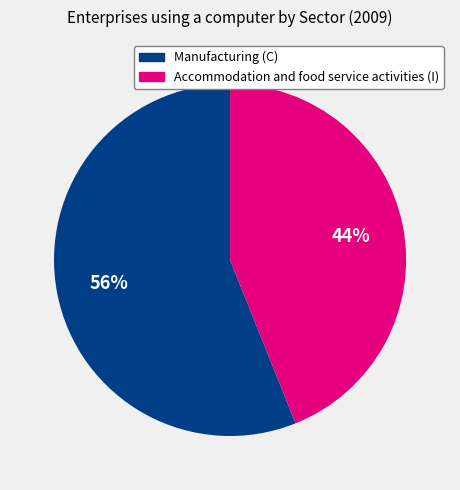

Is Manufacturing (C) the majority of the pie?

Yes